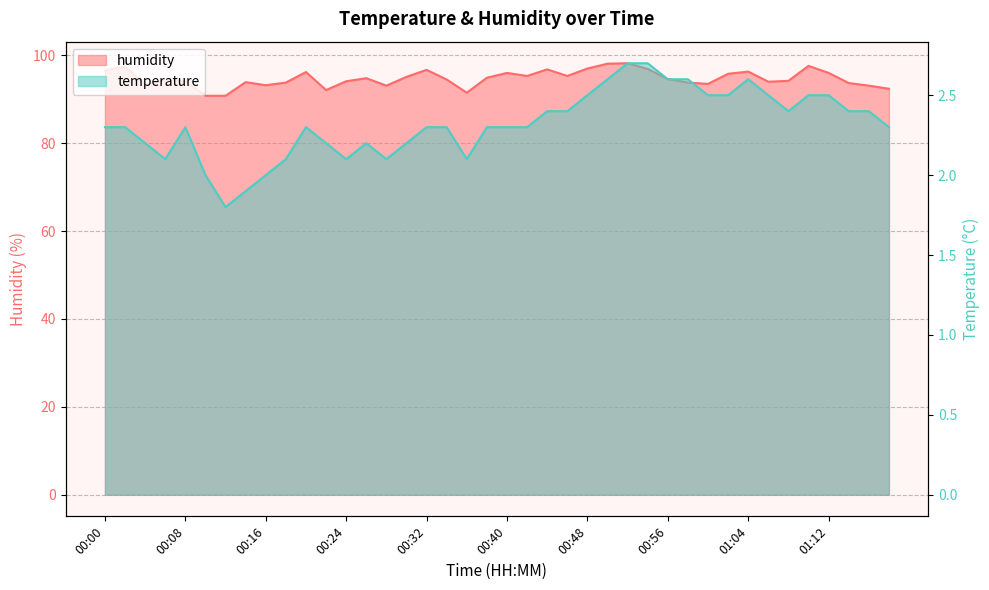

Is the value of humidity at 00:12 greater than the value of temperature at 00:34?

Yes